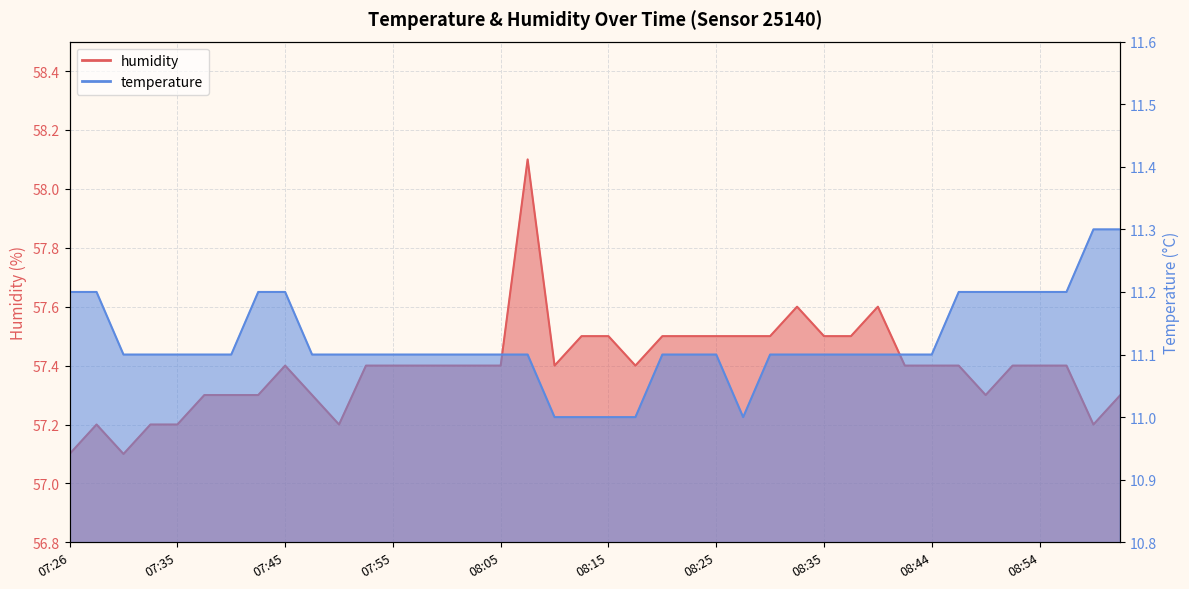

What is the greatest value displayed?

58.1